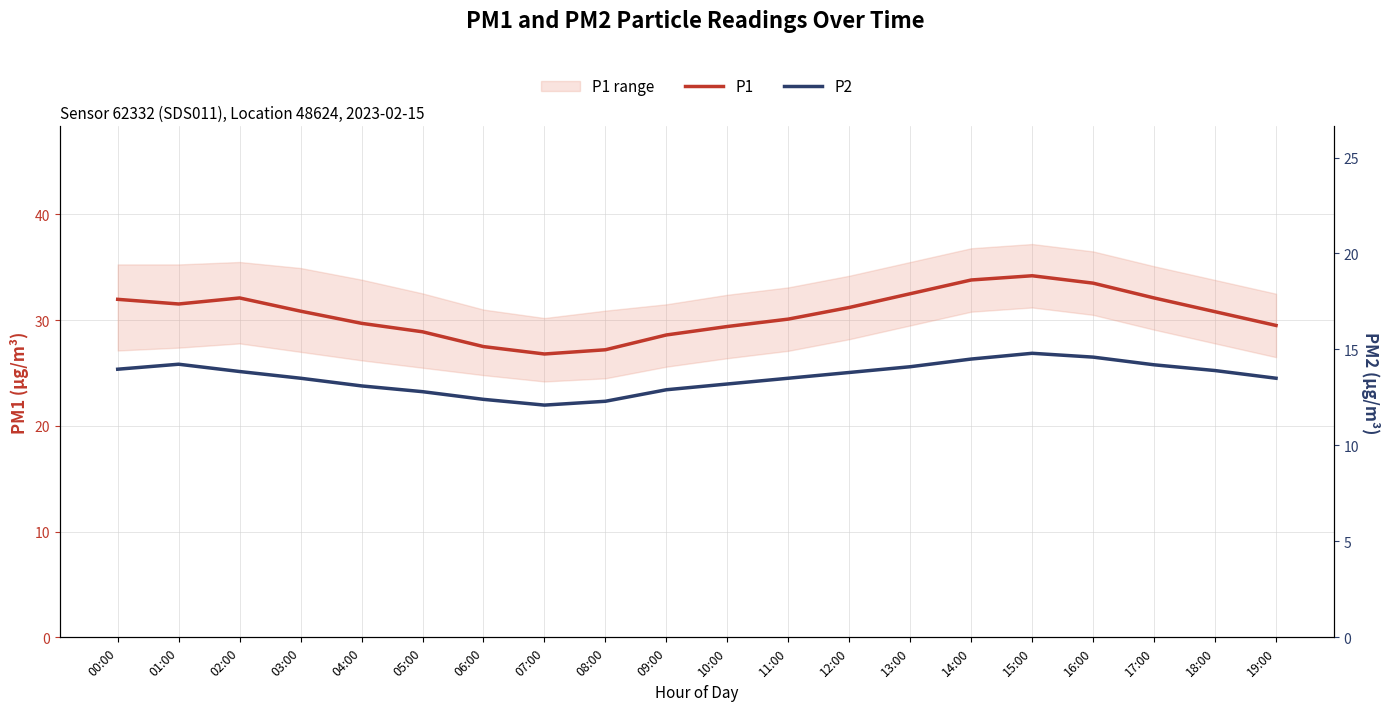

List the series in order of their overall mean, highest first.

P1, P2